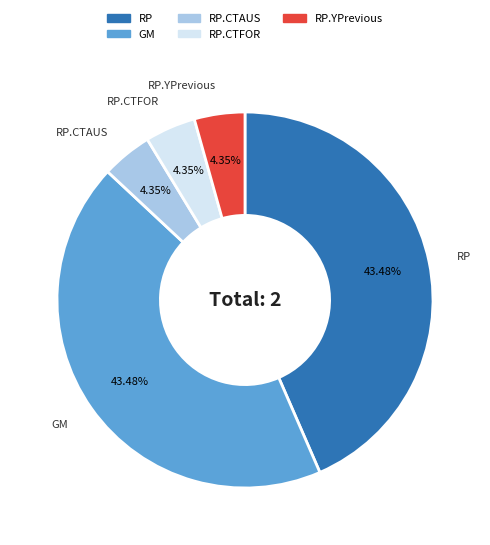

Is there any slice that represents more than half of the pie?

No